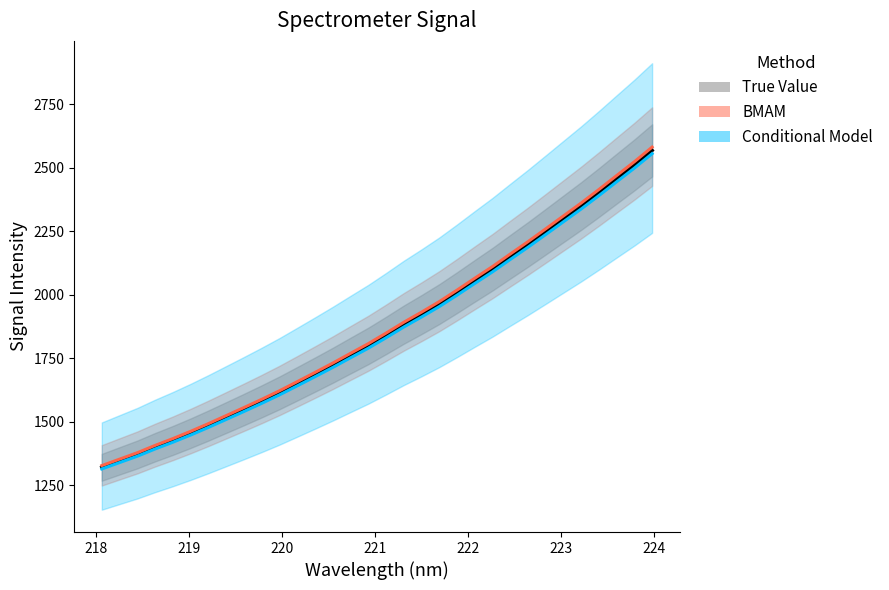

Is the value of y at 21 greater than the value of x at 224?

Yes